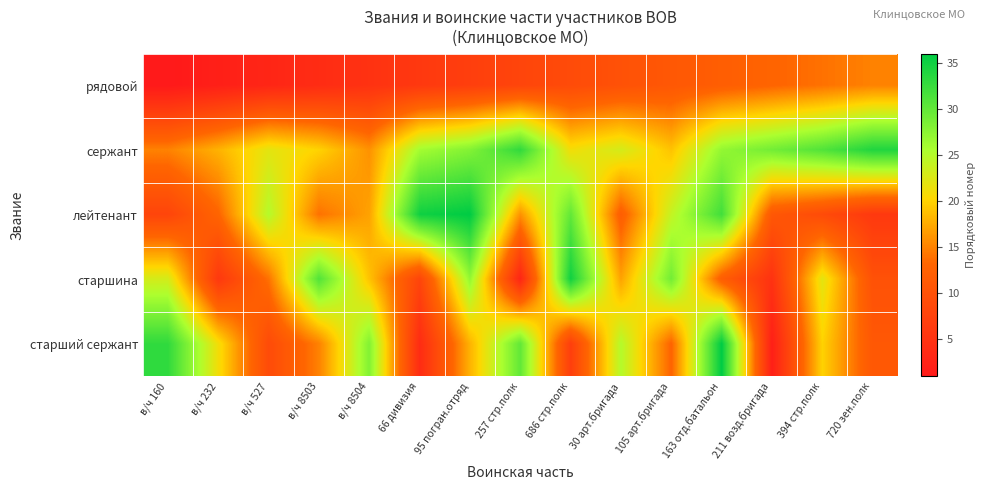

Which has a higher value, 66 дивизия or в/ч 232?

66 дивизия